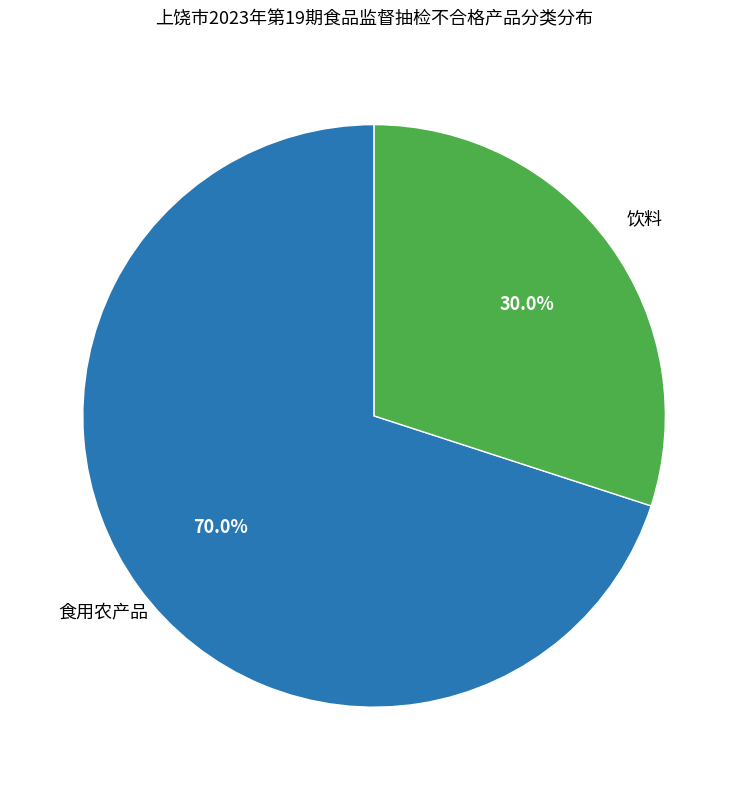

Rank the categories by value from lowest to highest.

饮料, 食用农产品